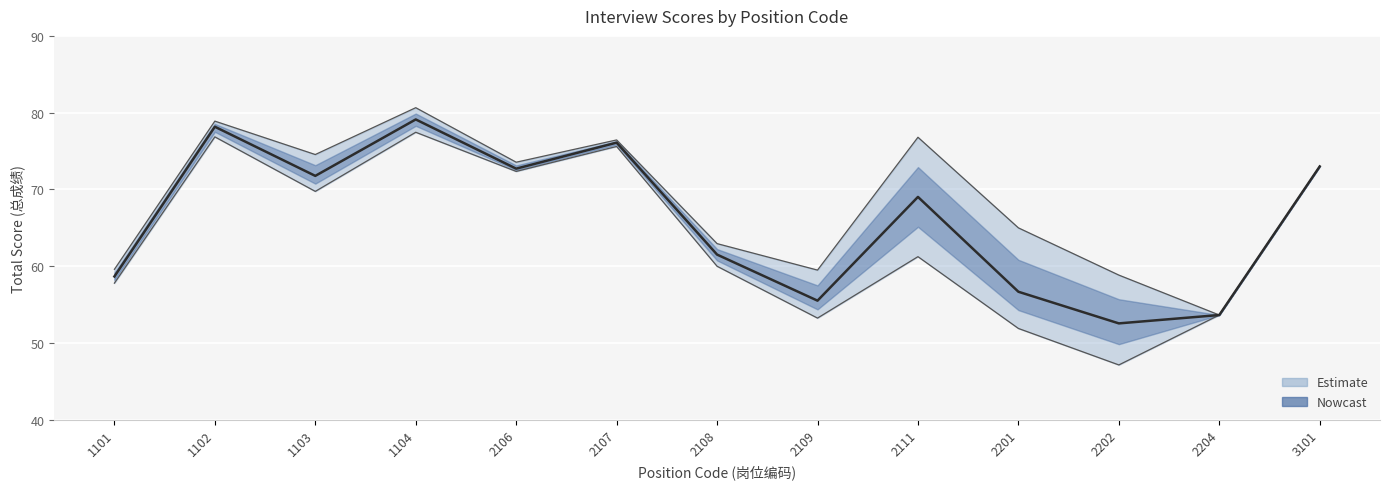

True or false: 总成绩_max has more than 0 interior local peaks.

True